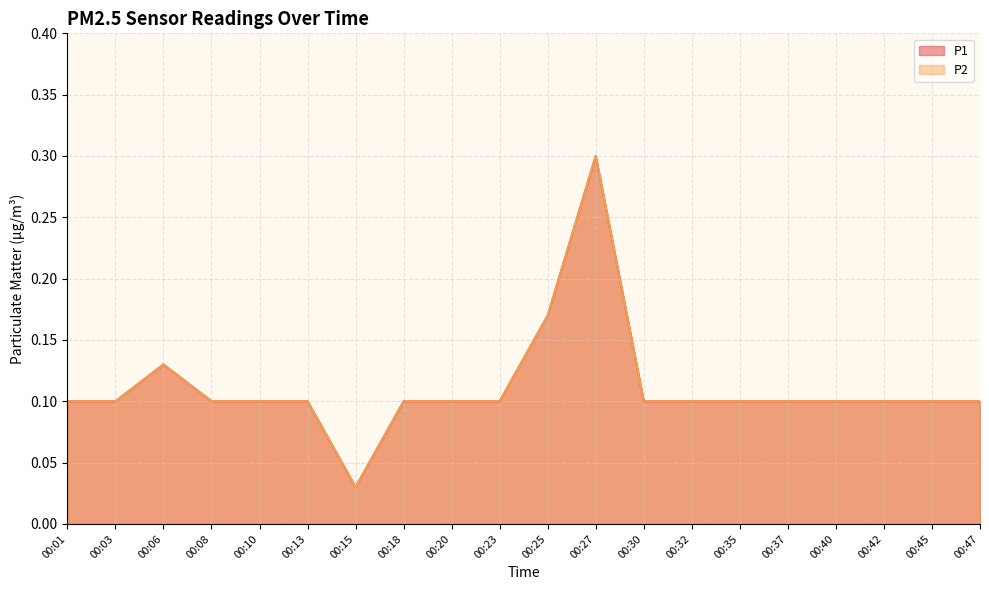

True or false: P2 has a value of 0.1 at 00:18.

True